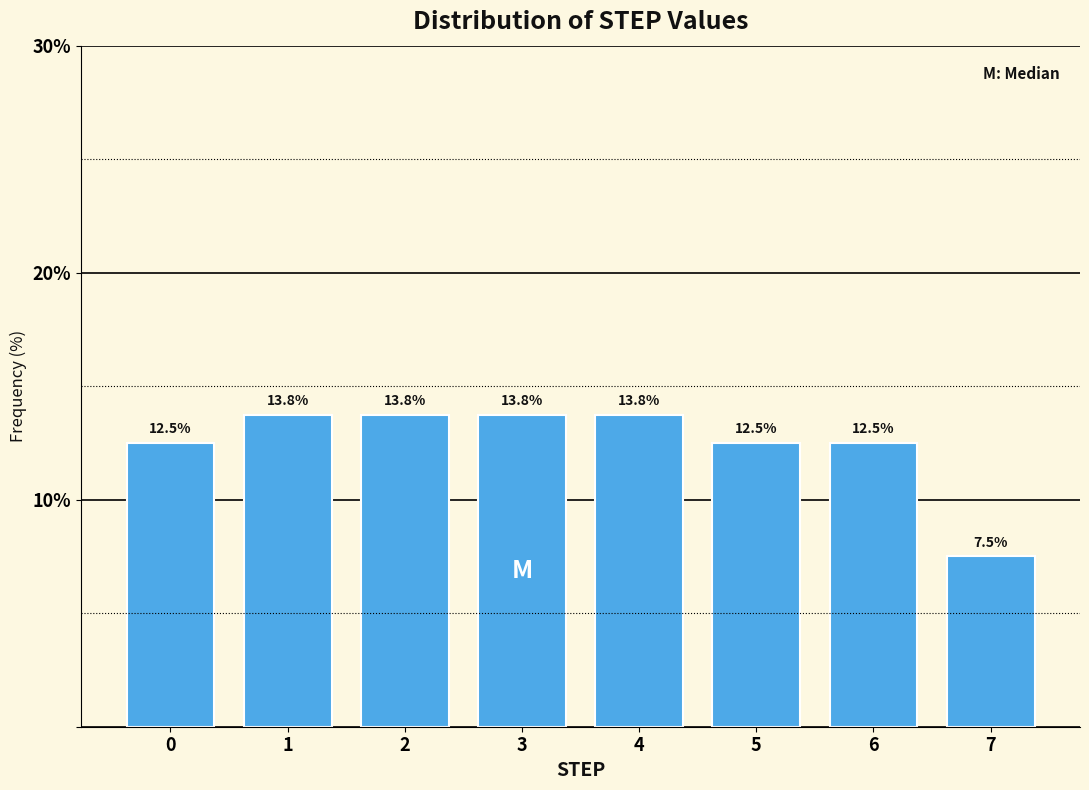

Reading right to left, extract all data points from this chart.

7=7.5	6=12.5	5=12.5	4=13.8	3=13.8	2=13.8	1=13.8	0=12.5